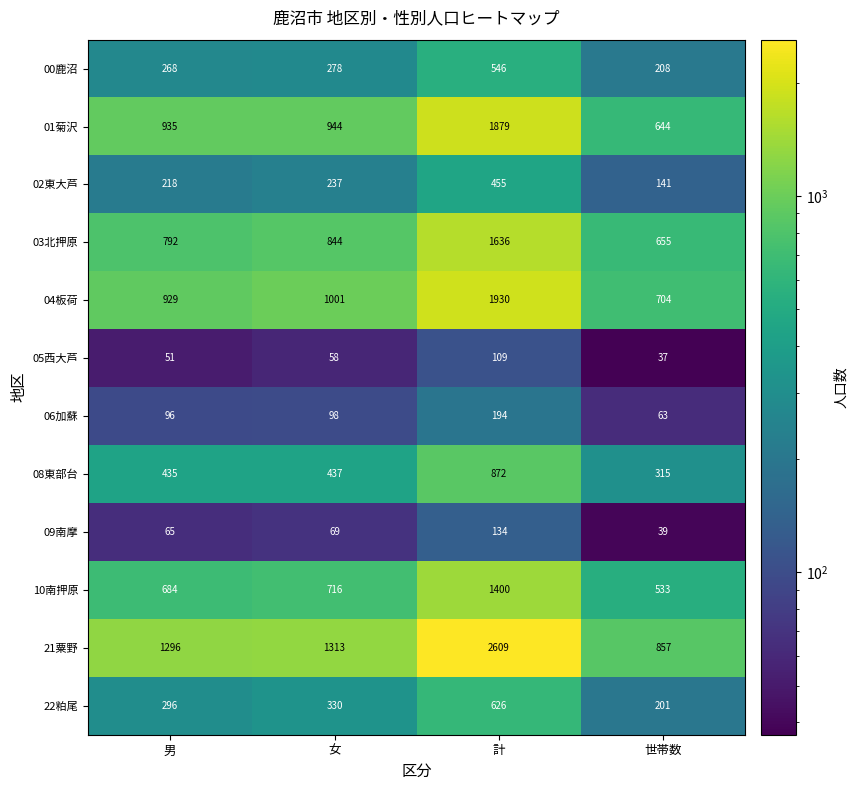

Between 男 and 計, which series saw the biggest shift?

21粟野